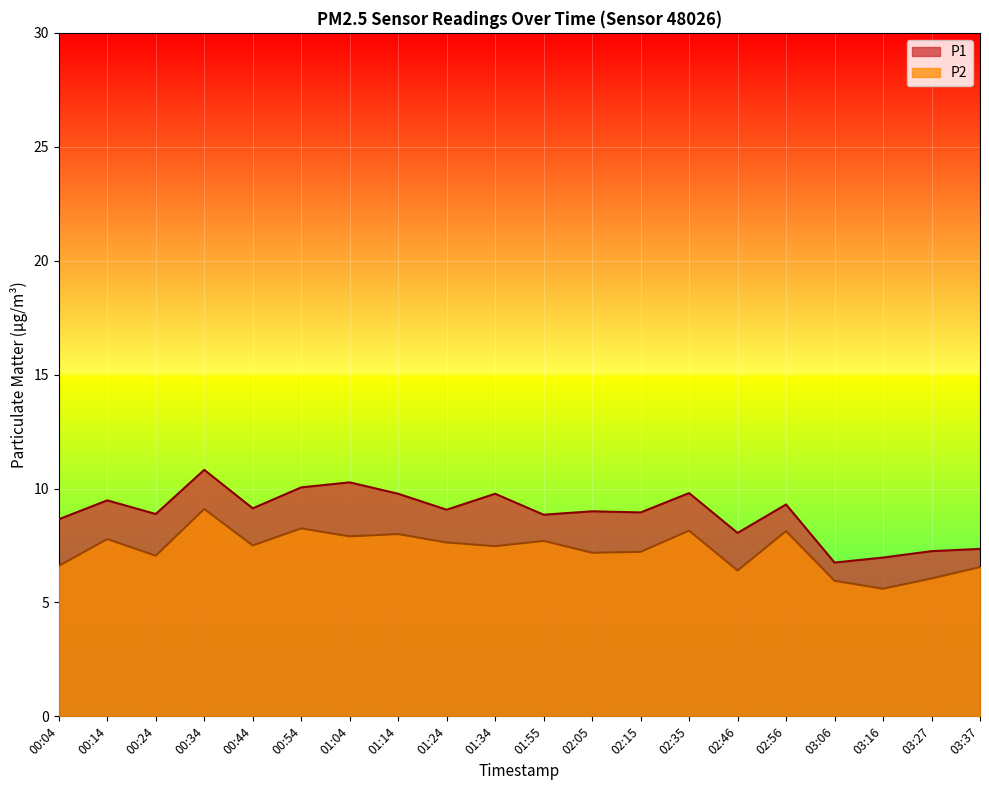

Where is the first local minimum for P1?

00:24